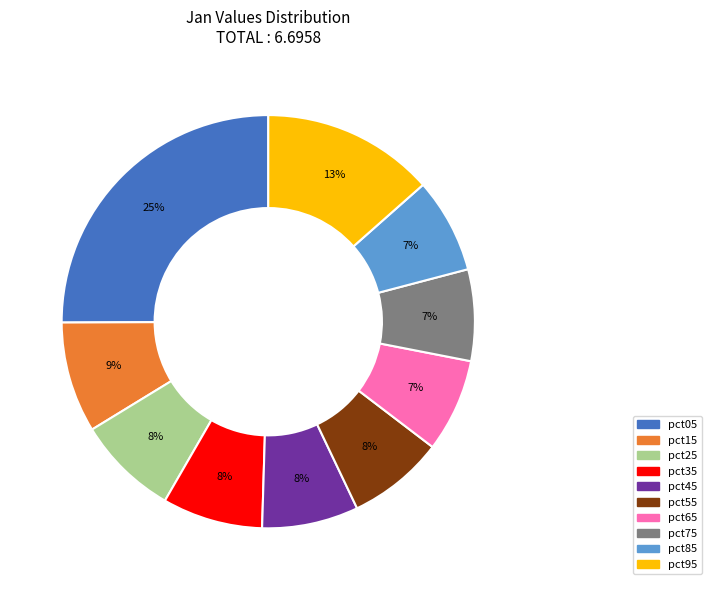

What percentage is the pct15 slice, to the nearest percent?

9%